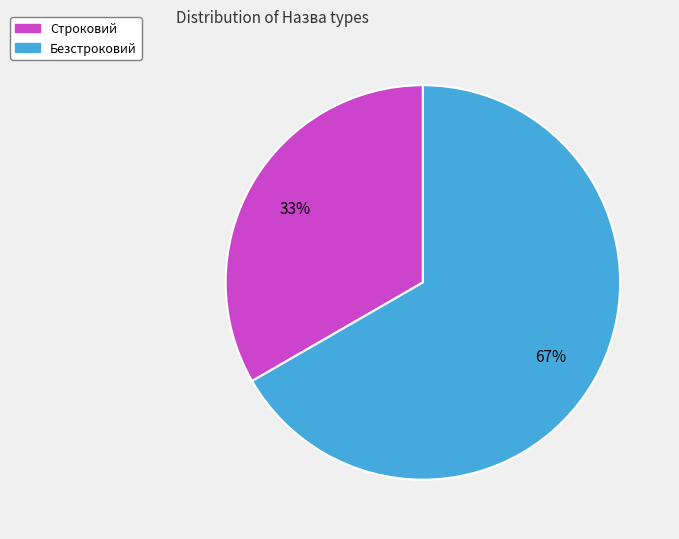

To the nearest percent, what is the combined percentage of Безстроковий and Строковий?

100%